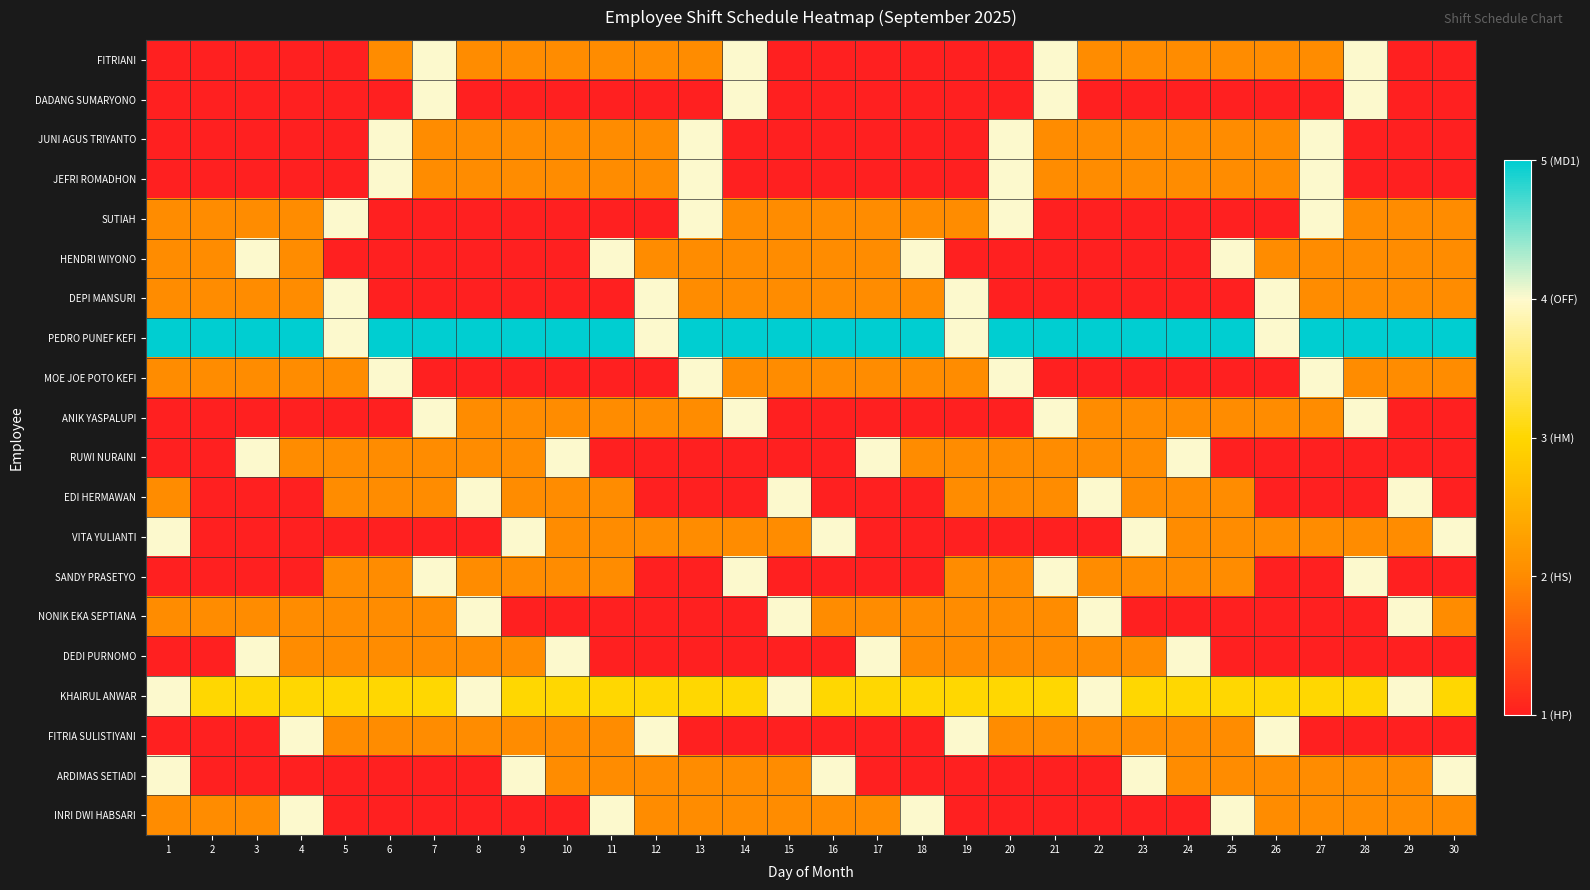

List the series in order of their peak value, lowest first.

FITRIANI, DADANG SUMARYONO, JUNI AGUS TRIYANTO, JEFRI ROMADHON, SUTIAH, HENDRI WIYONO, DEPI MANSURI, MOE JOE POTO KEFI, ANIK YASPALUPI, RUWI NURAINI, EDI HERMAWAN, VITA YULIANTI, SANDY PRASETYO, NONIK EKA SEPTIANA, DEDI PURNOMO, KHAIRUL ANWAR, FITRIA SULISTIYANI, ARDIMAS SETIADI, INRI DWI HABSARI, PEDRO PUNEF KEFI